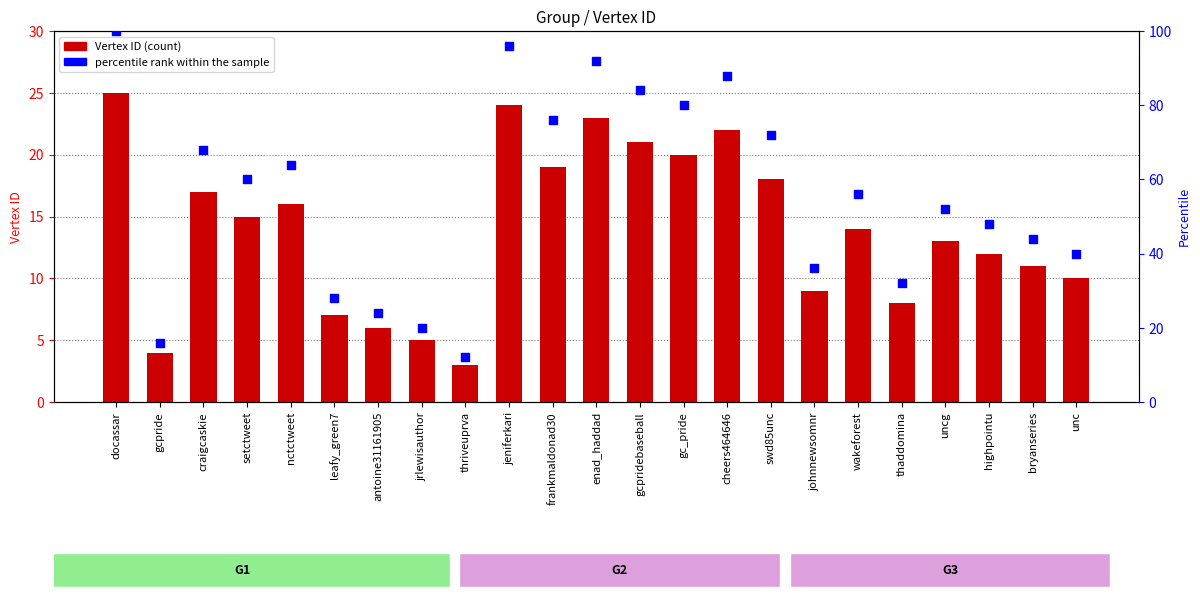

Which series contains the highest Y value?

percentile rank within the sample